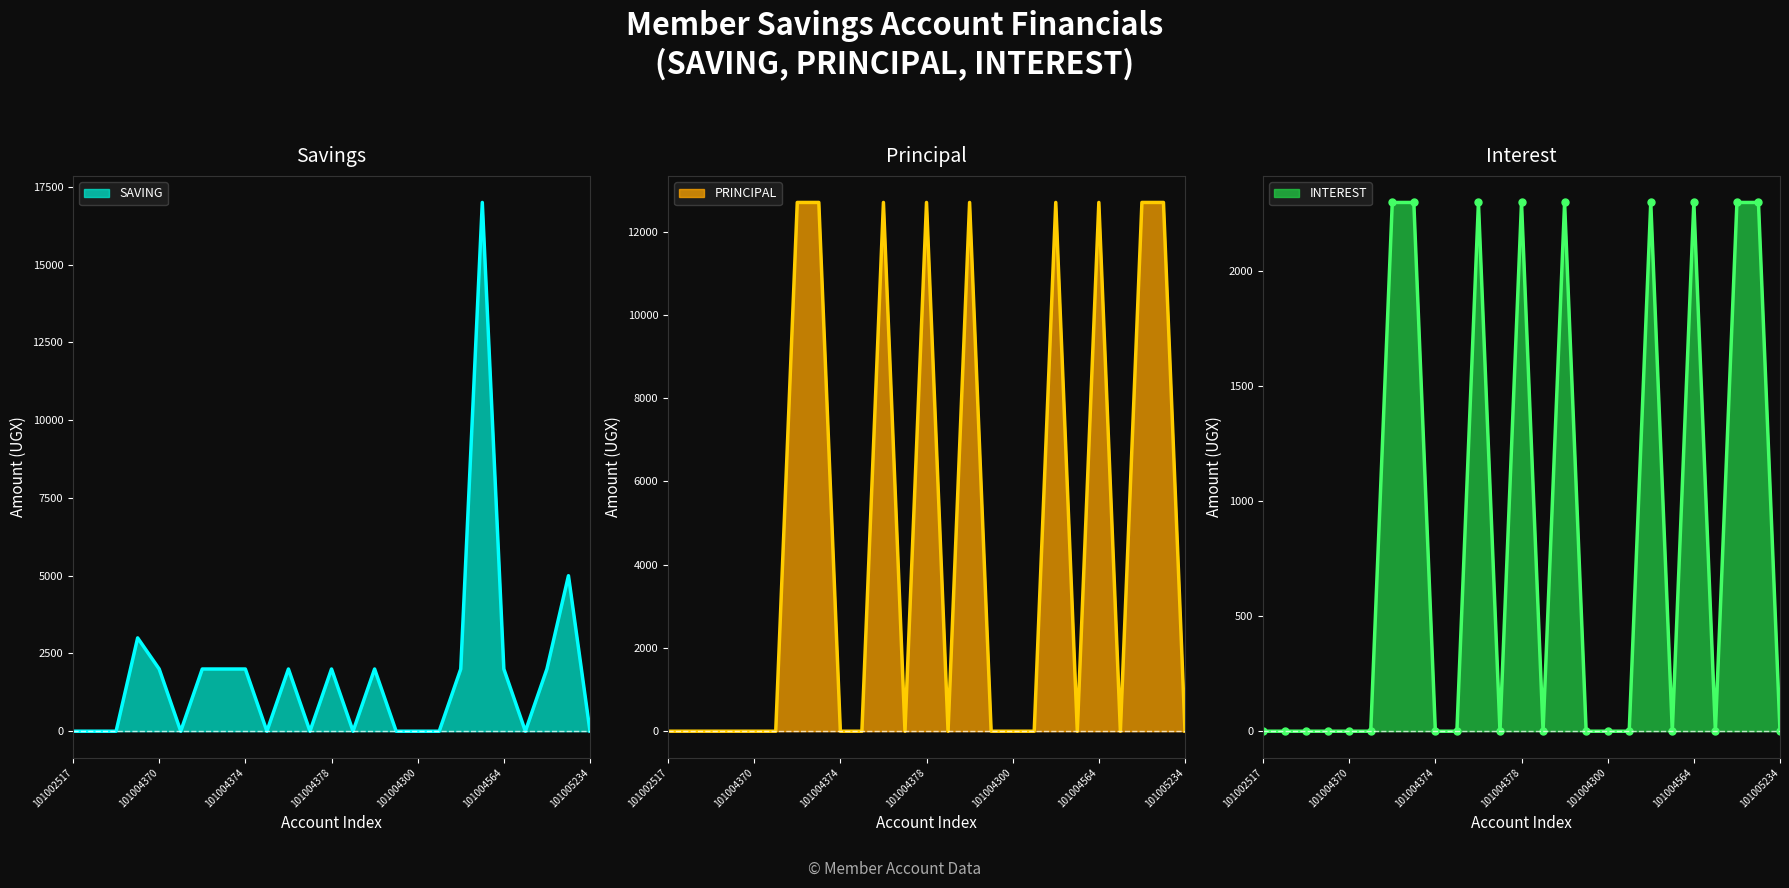

Which label corresponds to the smallest value in the chart?

101002517